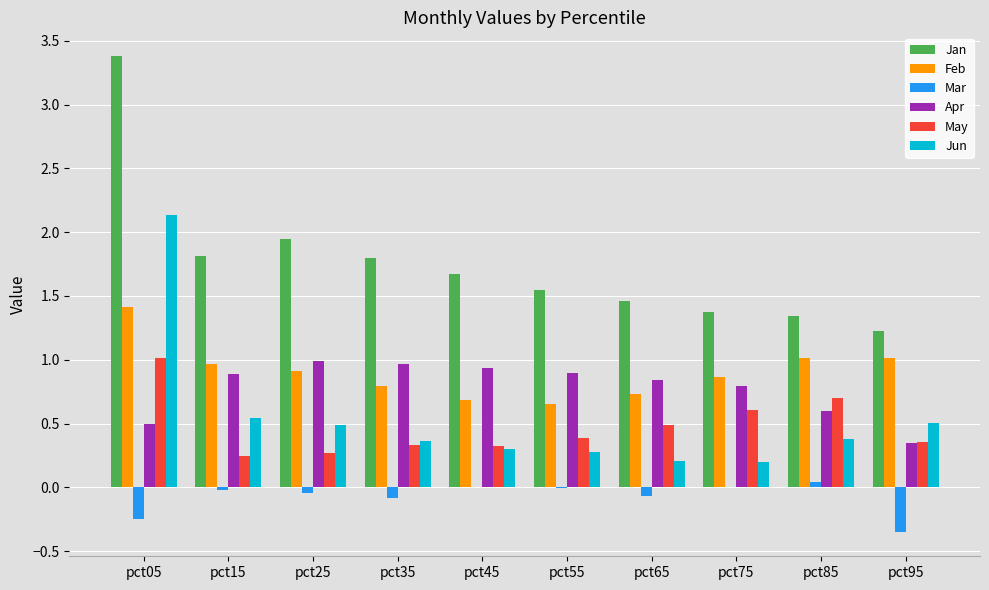

What is the sum of all Jun values?

5.4